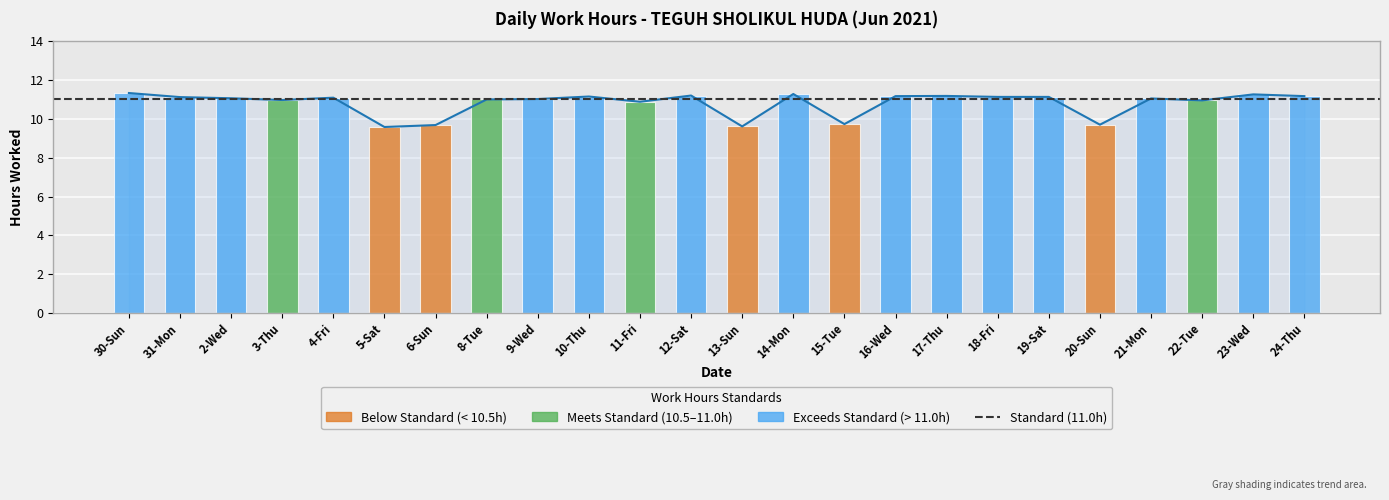

At which category does the chart reach its minimum across all series?

5-Sat